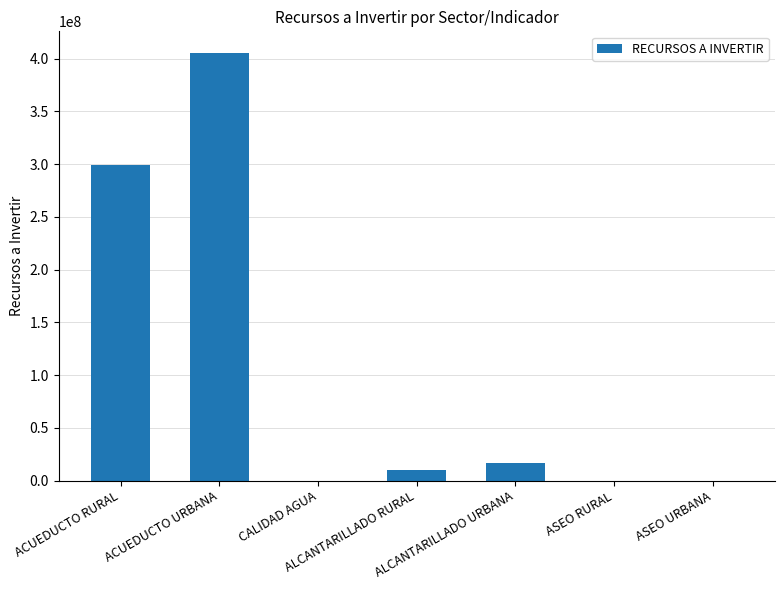

How many series are shown in this chart?

1